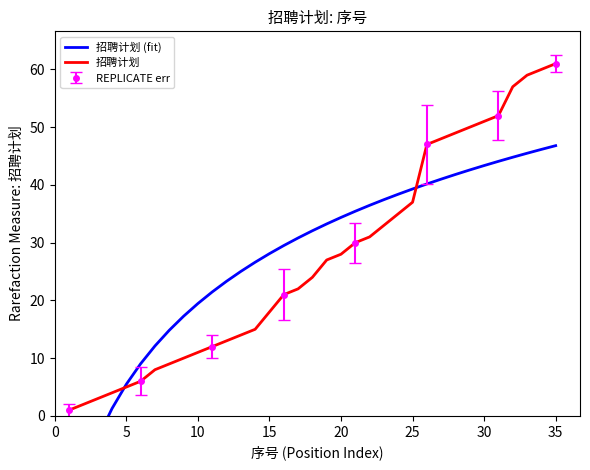

Is it true that 招聘计划 equals 18 at 15?

True